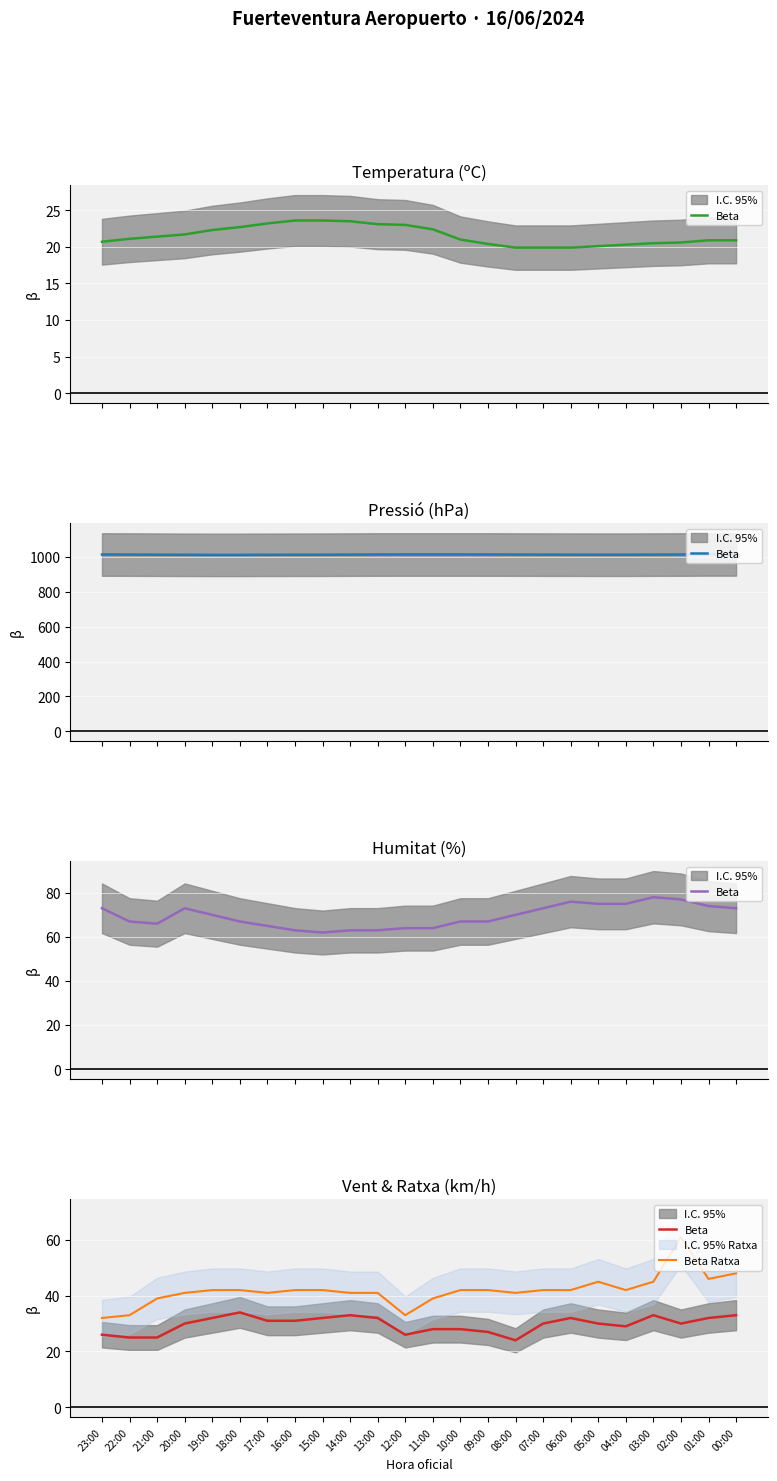

Reading left to right, extract all data points from this chart.

Beta: 26	25	25	30	32	34	31	31	32	33	32	26	28	28	27	24	30	32	30	29	33	30	32	33
Beta Ratxa: 32	33	39	41	42	42	41	42	42	41	41	33	39	42	42	41	42	42	45	42	45	61	46	48